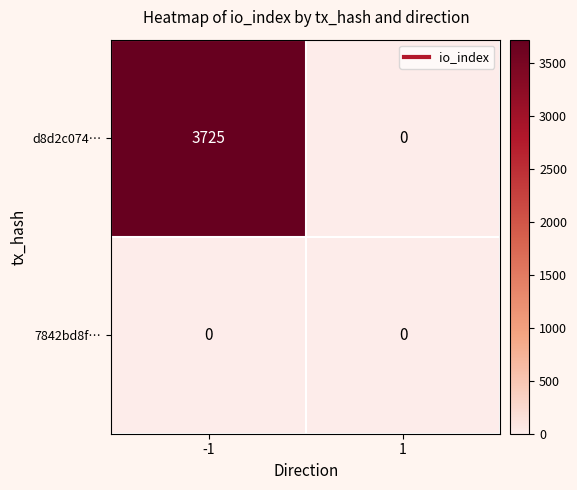

Between -1 and 1, which series saw the biggest shift?

d8d2c074…